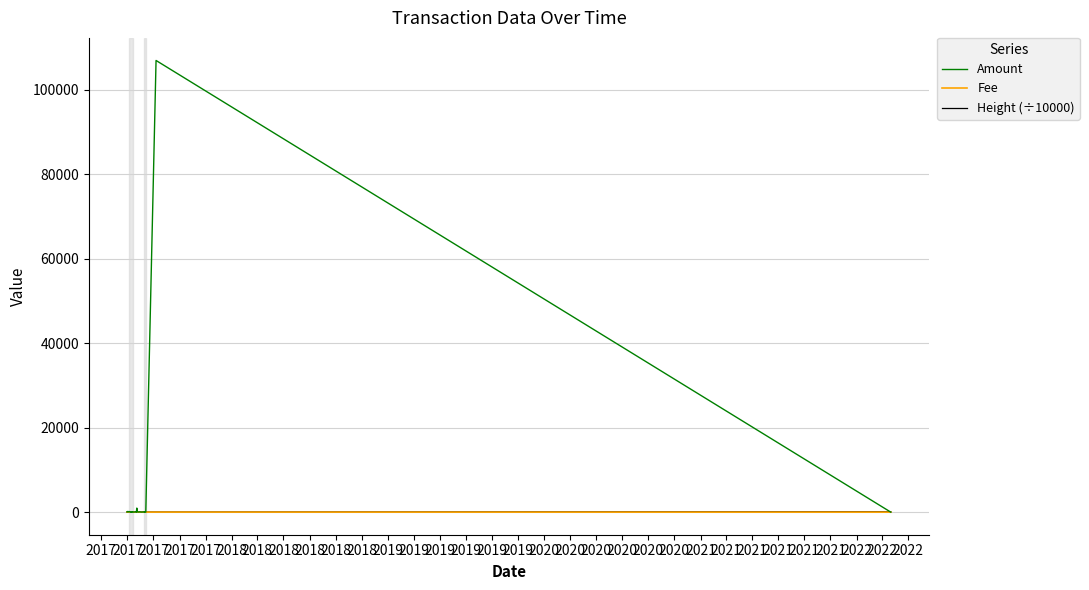

What is the average value of the Amount series?

2742.5